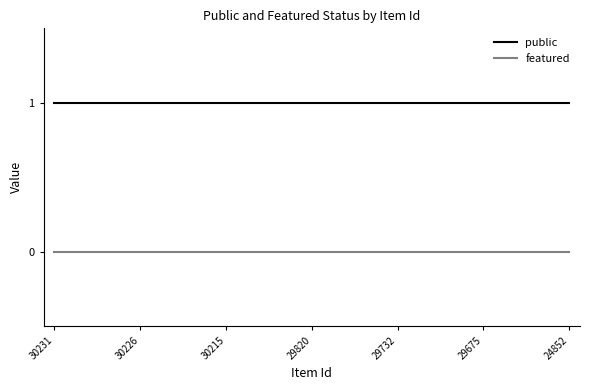

True or false: featured and public intersect in this chart.

False